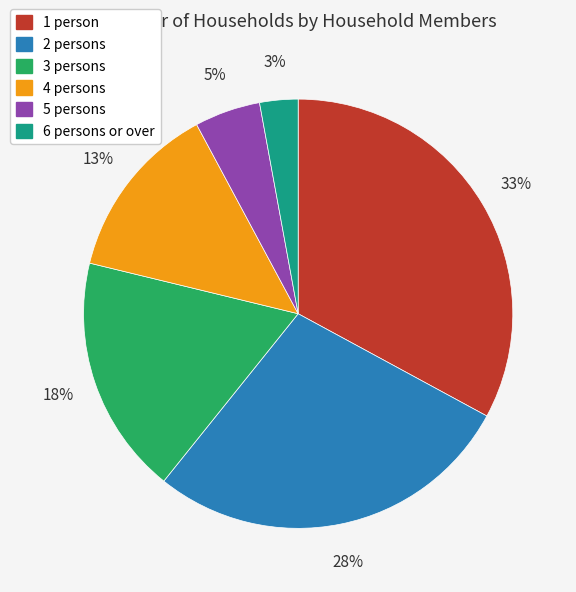

Which category has the biggest portion of the pie?

1 person